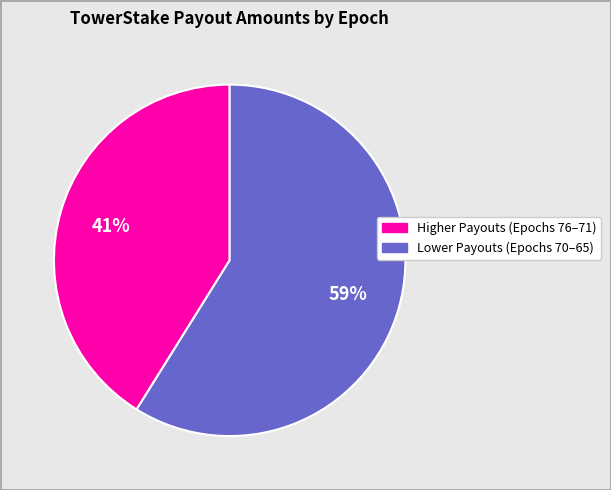

To the nearest percent, what is the difference between the largest and smallest slice percentages?

18%